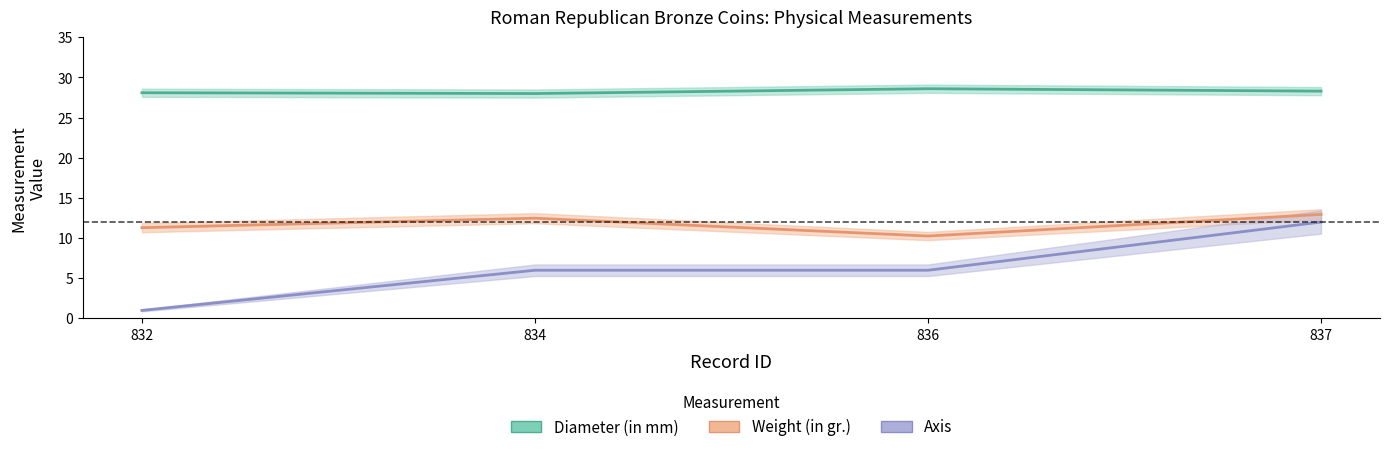

Does the chart display data point markers on the line(s)?

No